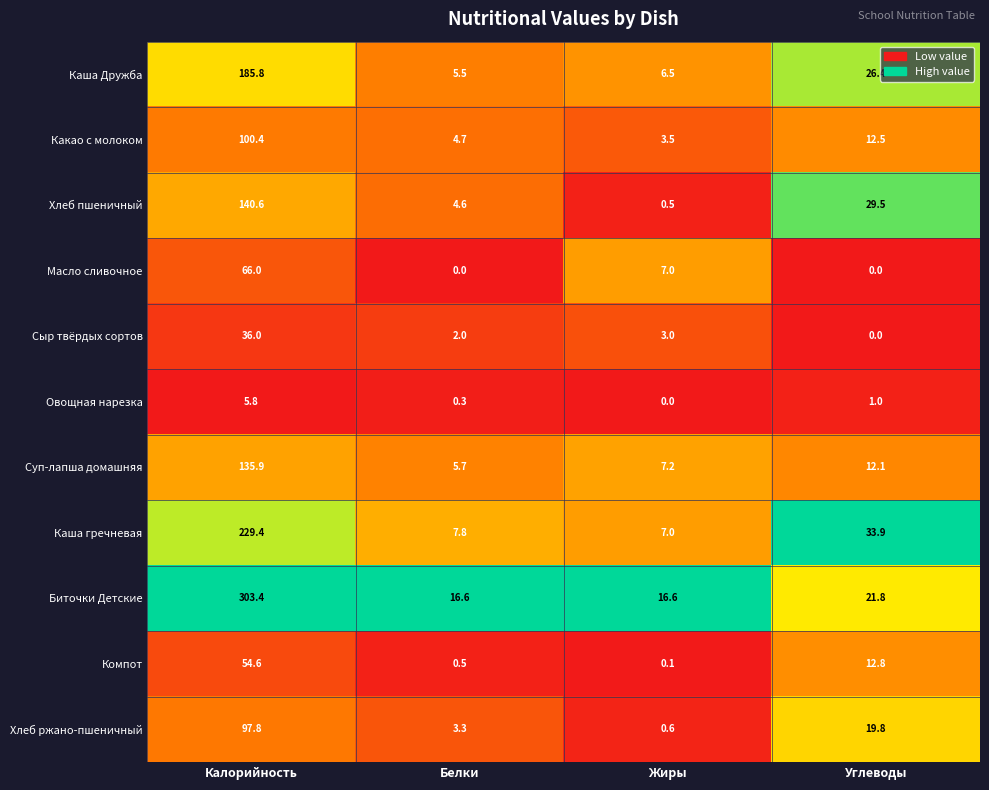

Which series has the largest total across all categories?

Биточки Детские